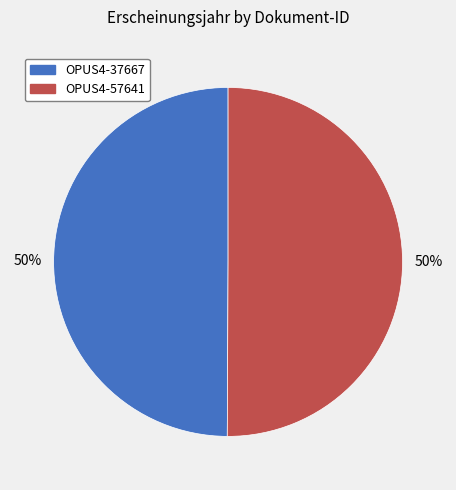

The OPUS4-57641 slice represents 44% of the pie. True or false?

False